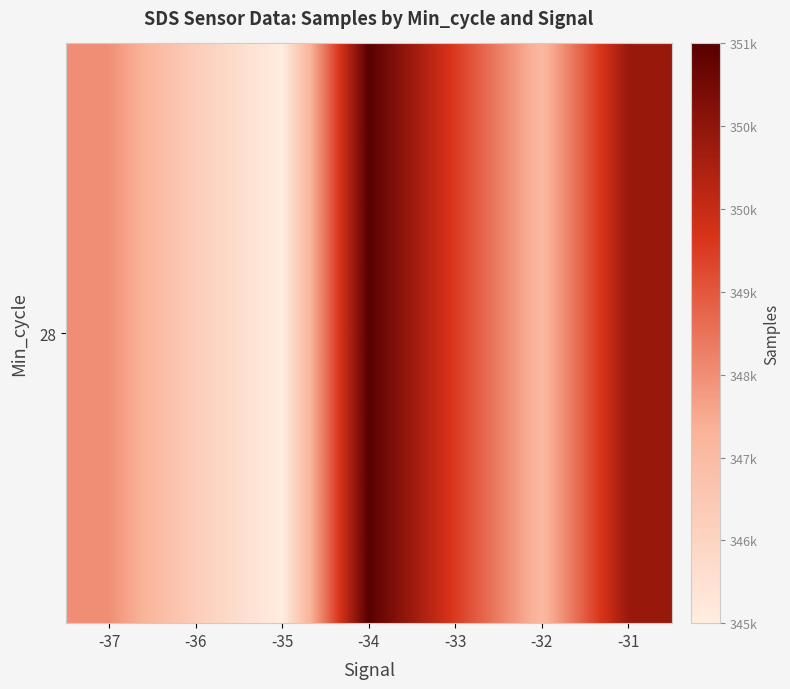

The chart shows a value of 347641 at -37. True or false?

True